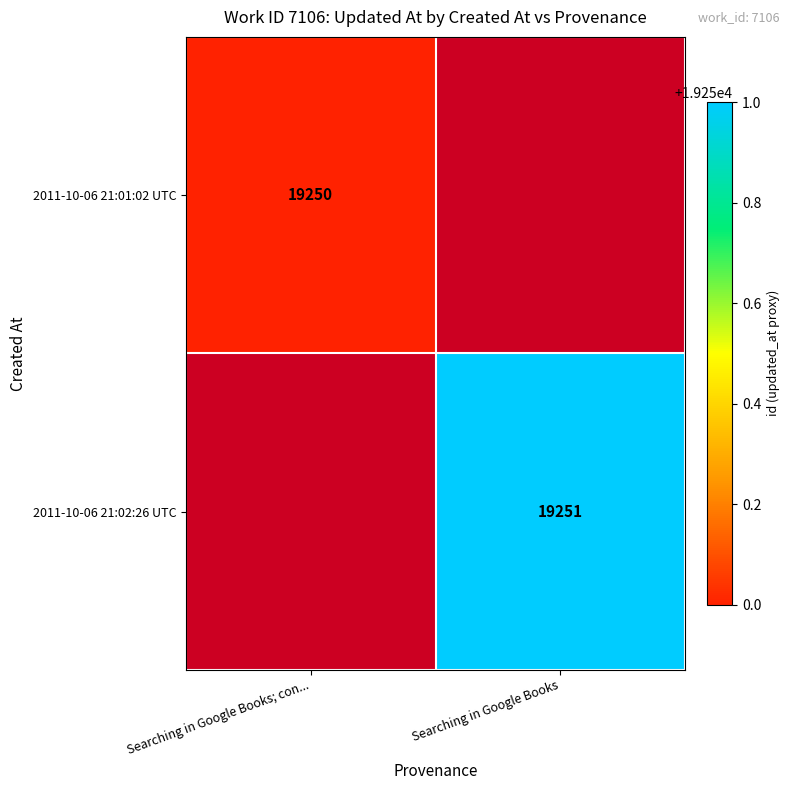

The value of 2011-10-06 21:02:26 UTC at Searching in Google Books is 25616.4. True or false?

False